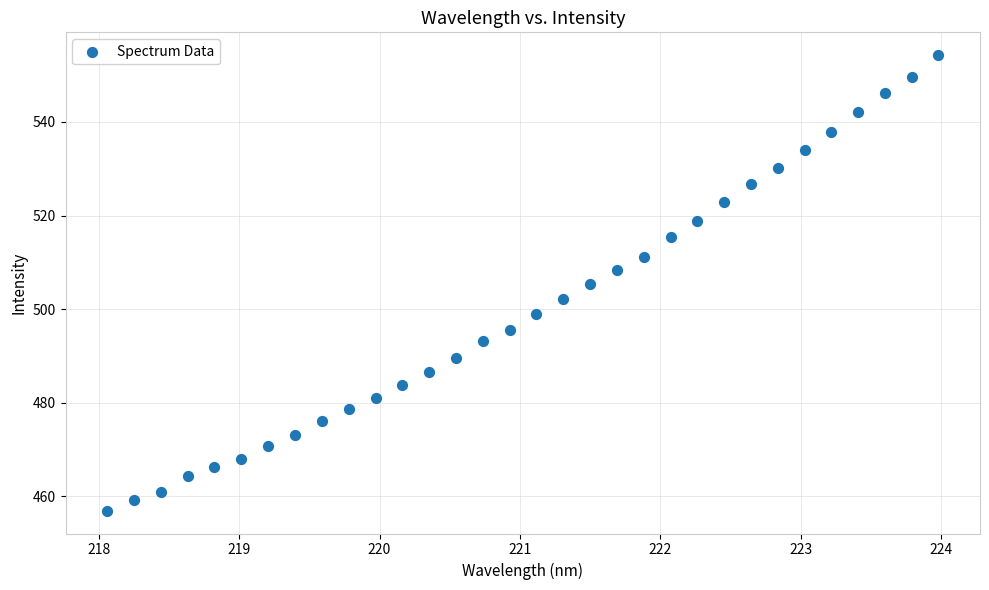

What is the range of X values (max minus min)?

5.9